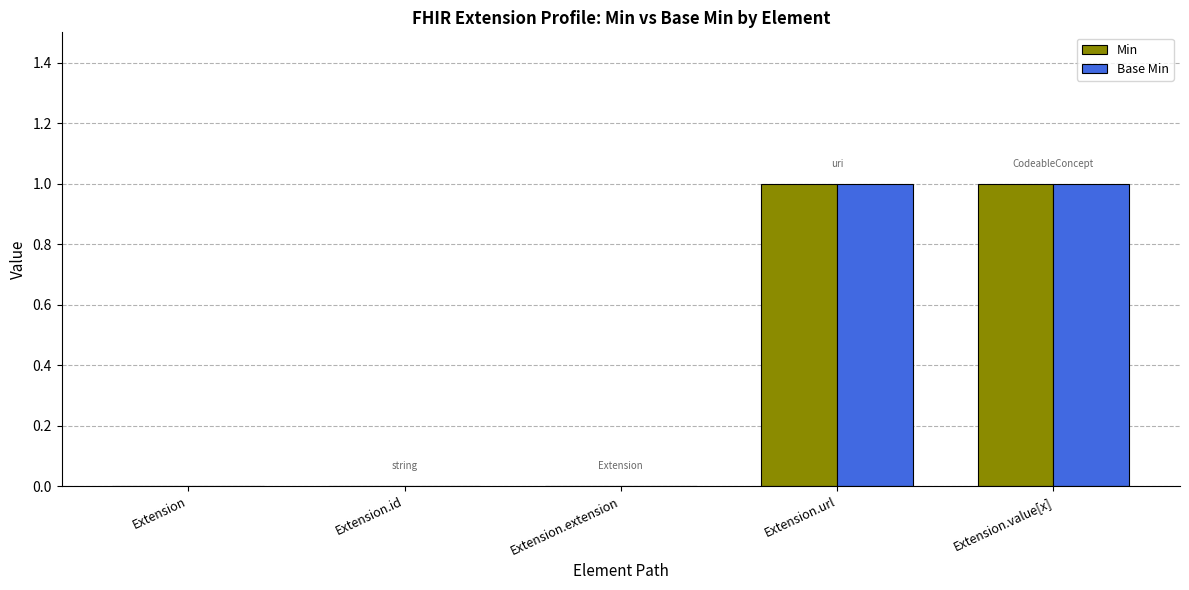

Are the bars grouped side by side (vs. stacked)?

Yes